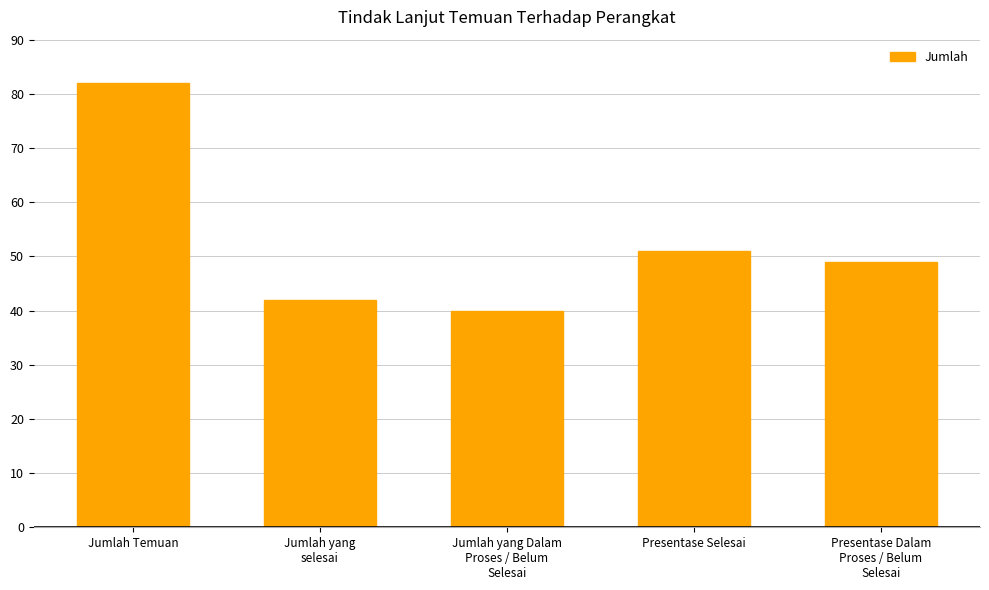

True or false: the data shows 49 at Presentase Dalam
Proses / Belum
Selesai.

True